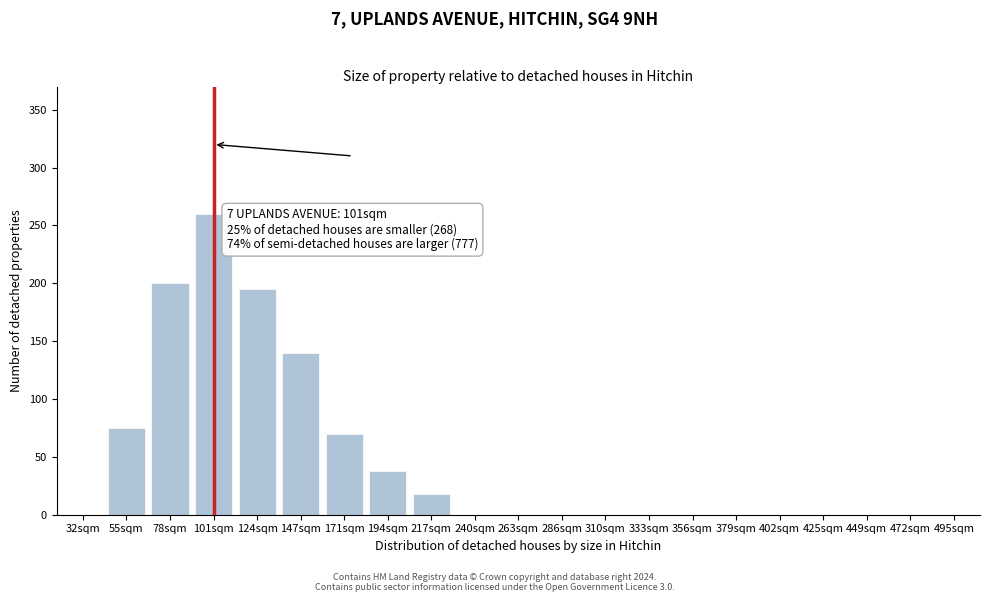

Reading right to left, transcribe all the data shown in this chart.

495sqm=0	472sqm=0	449sqm=0	425sqm=0	402sqm=0	379sqm=0	356sqm=0	333sqm=0	310sqm=0	286sqm=0	263sqm=0	240sqm=0	217sqm=18	194sqm=38	171sqm=70	147sqm=140	124sqm=195	101sqm=260	78sqm=200	55sqm=75	32sqm=0